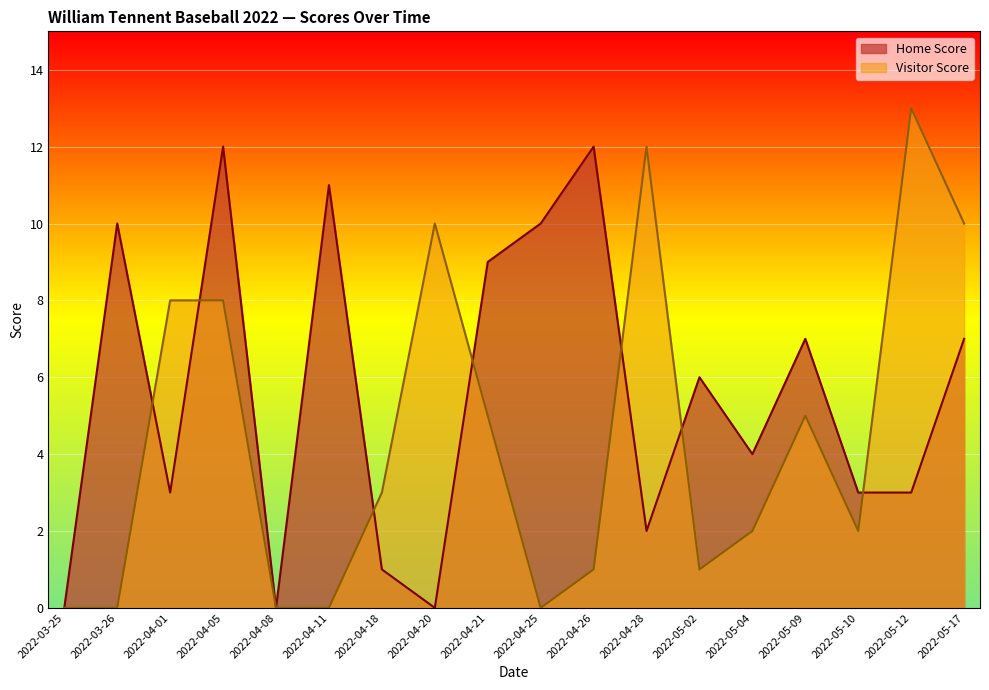

What is the difference between the maximum and minimum values in the Home Score series?

12